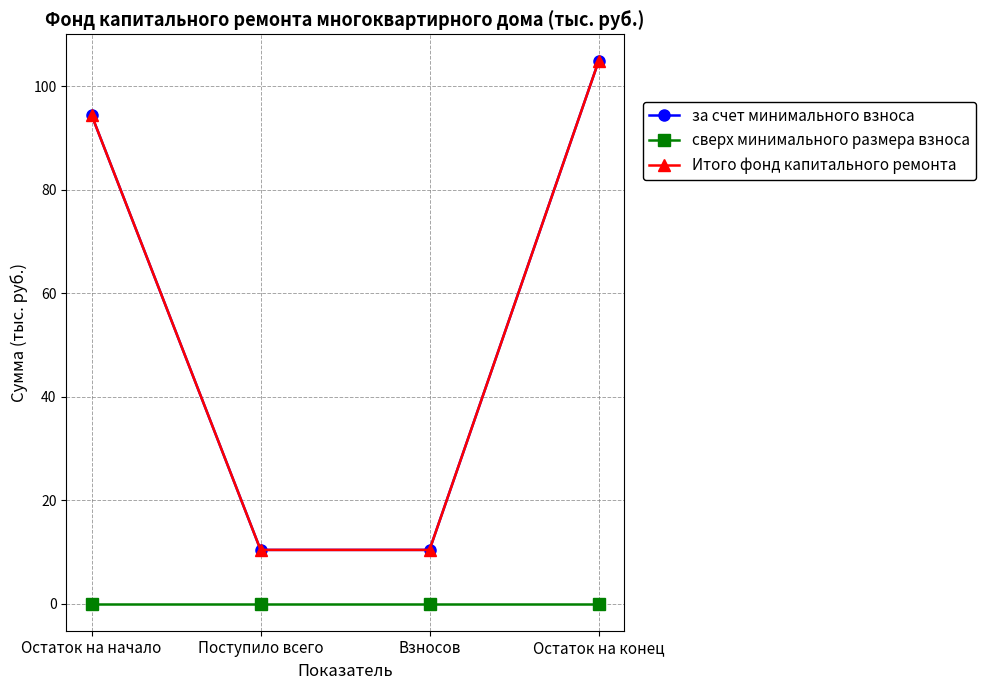

Is it true that Итого фонд капитального ремонта equals 150.3 at Остаток на начало?

False